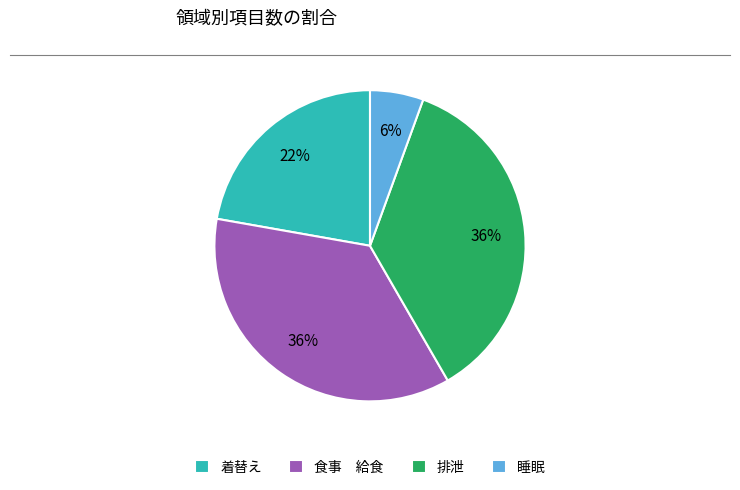

Count the number of slices in the pie.

4